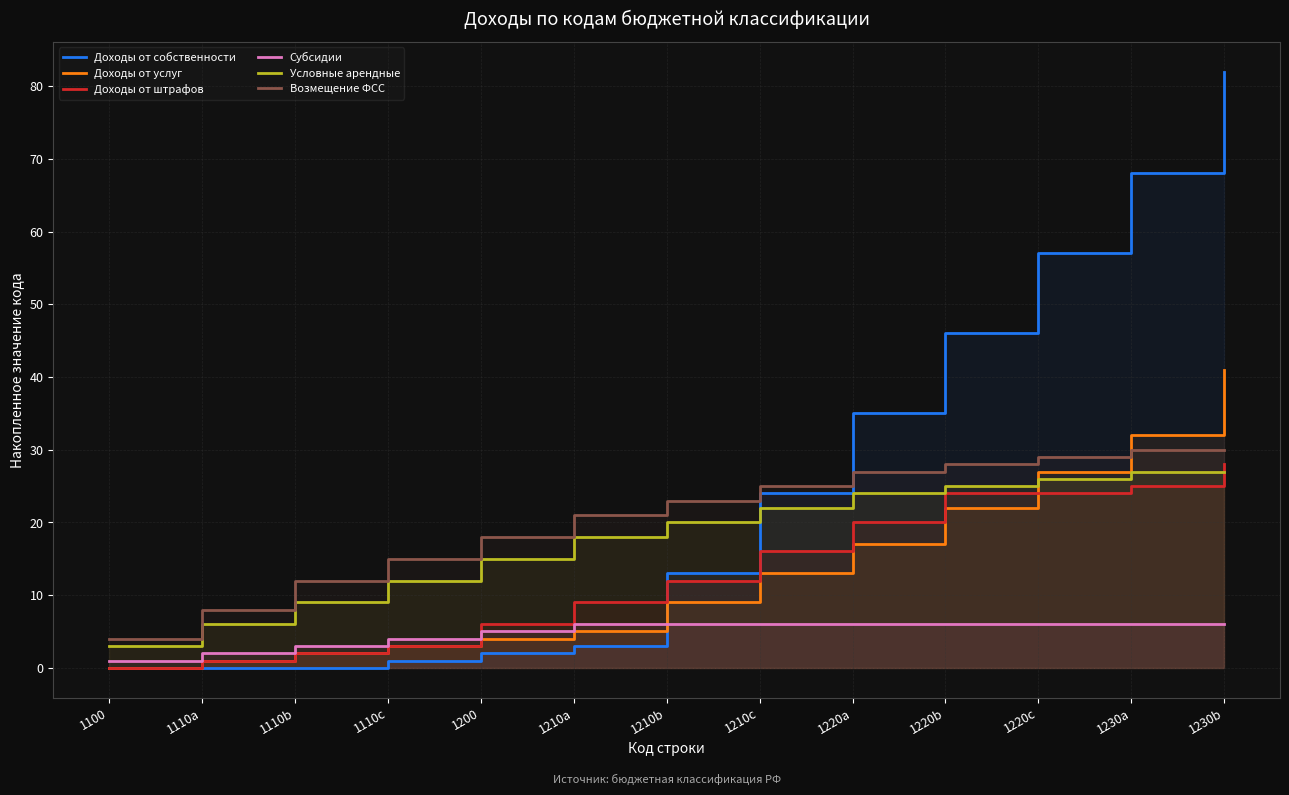

What is the label of the 8th point from the right?

1210a